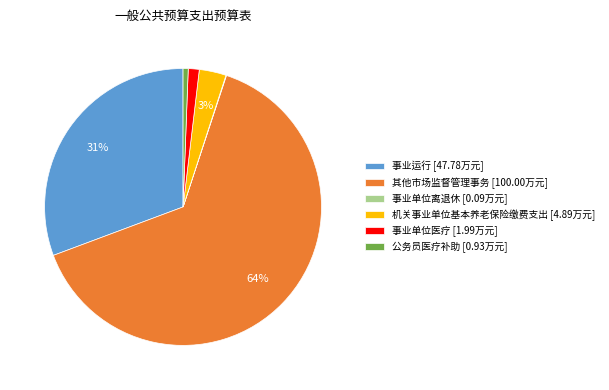

Is it true that 事业运行 [47.78万元] is 31% of the pie?

True